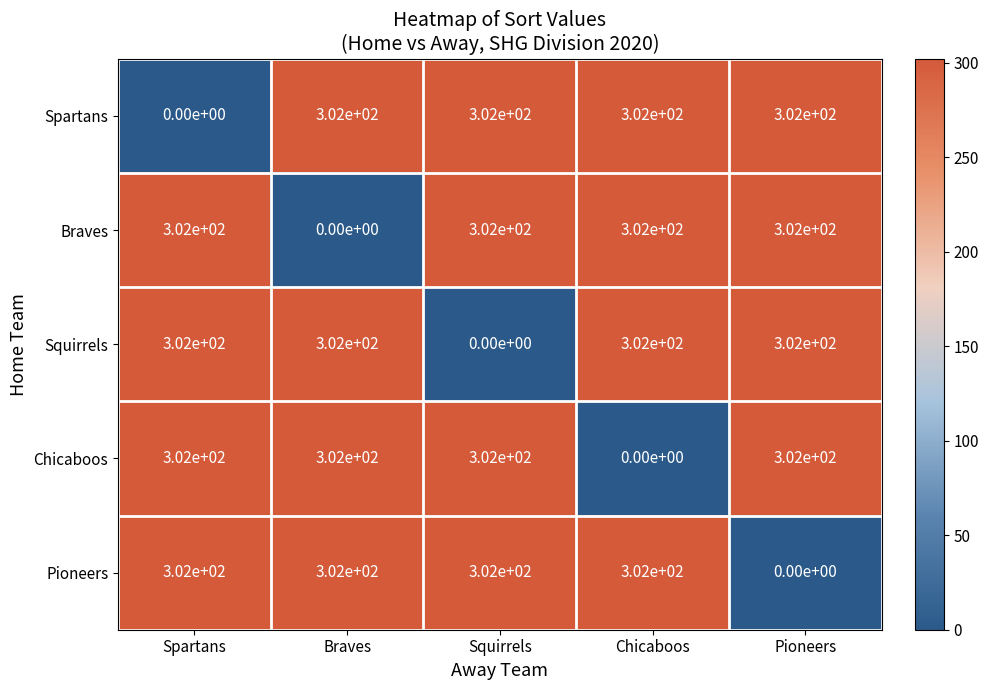

True or false: Squirrels has a value of 205 at Squirrels.

False